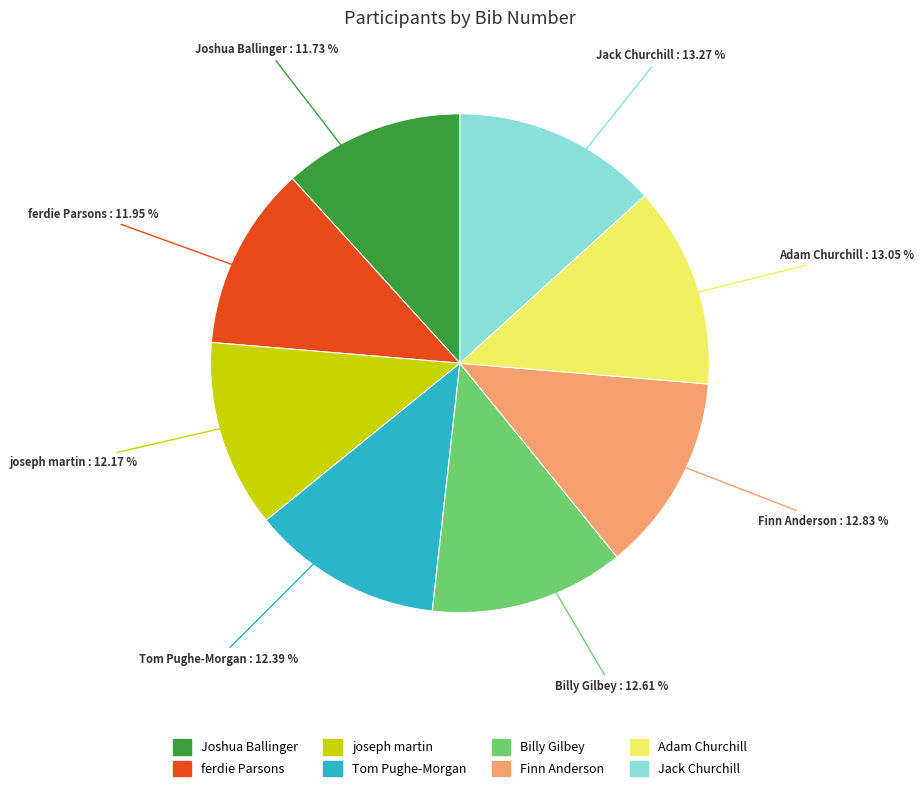

What is the ratio of the value at Adam Churchill to the value at ferdie Parsons?

1.1